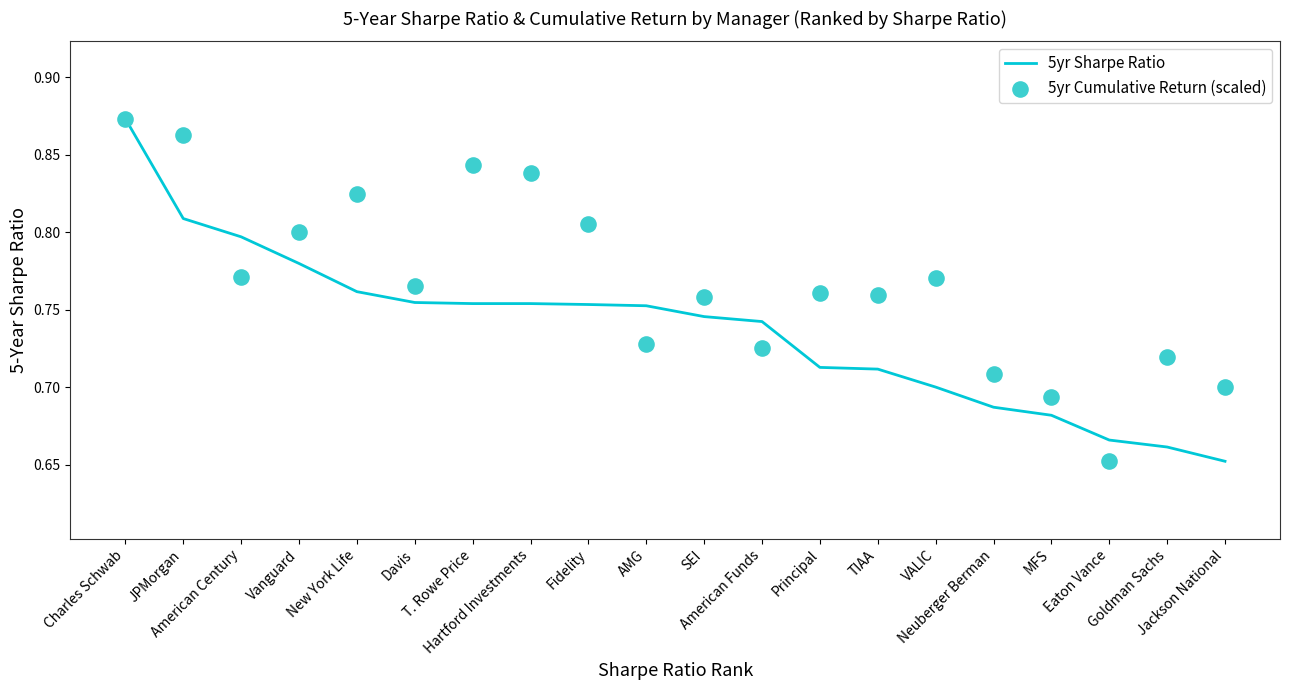

At how many categories does at least one series exceed 0?

20